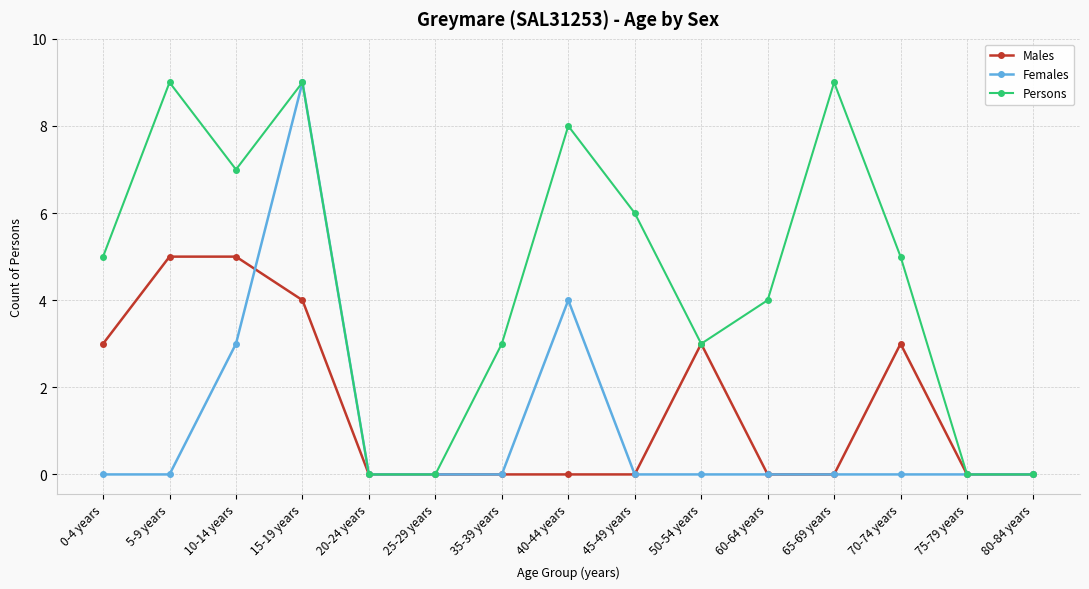

True or false: Females and Males cross at least once.

True